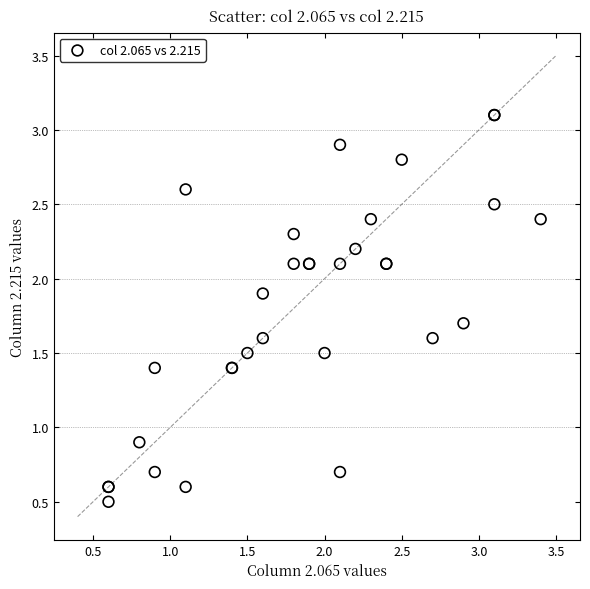

What Y value in the scatter plot is closest to 1?

0.9